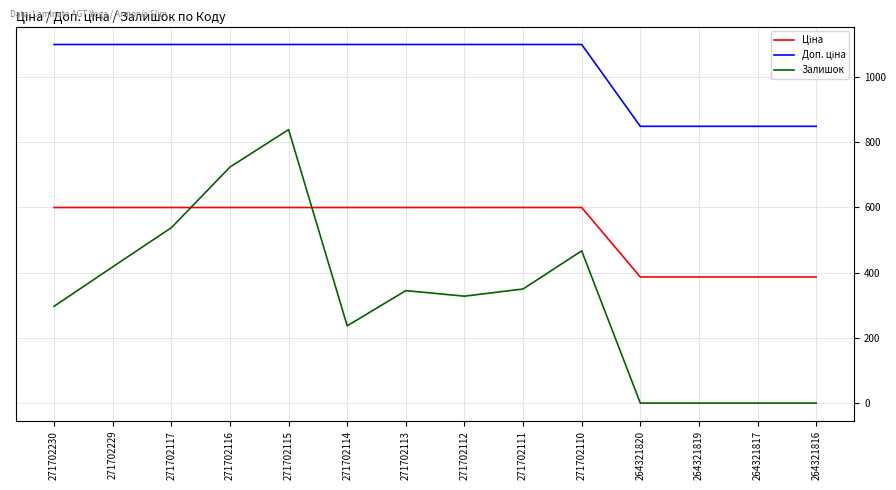

Which series has the widest spread of values?

Залишок